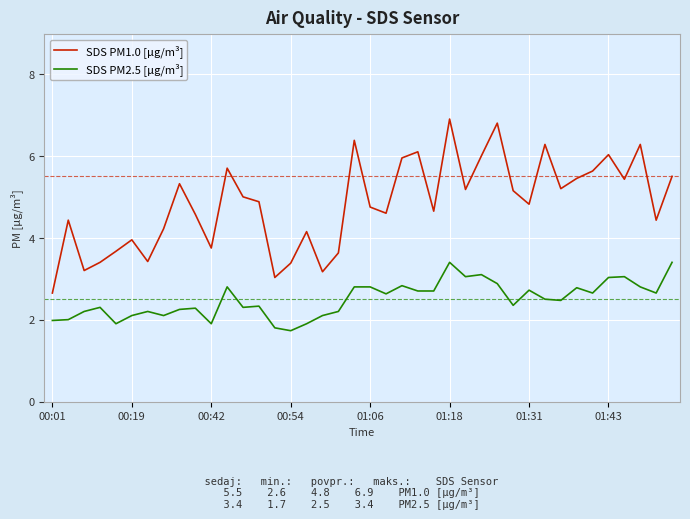

How many lines are shown in the chart?

2